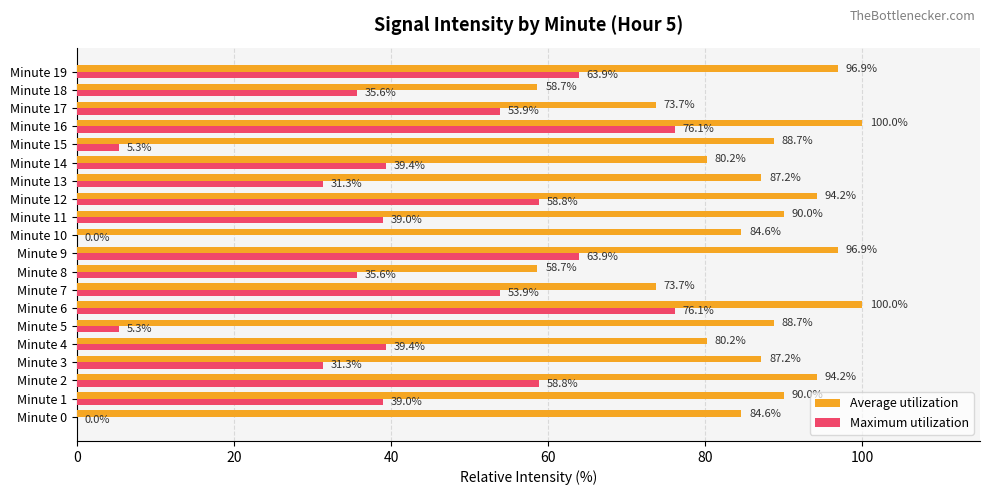

Which series changed the most between Minute 2 and Minute 14?

Maximum utilization